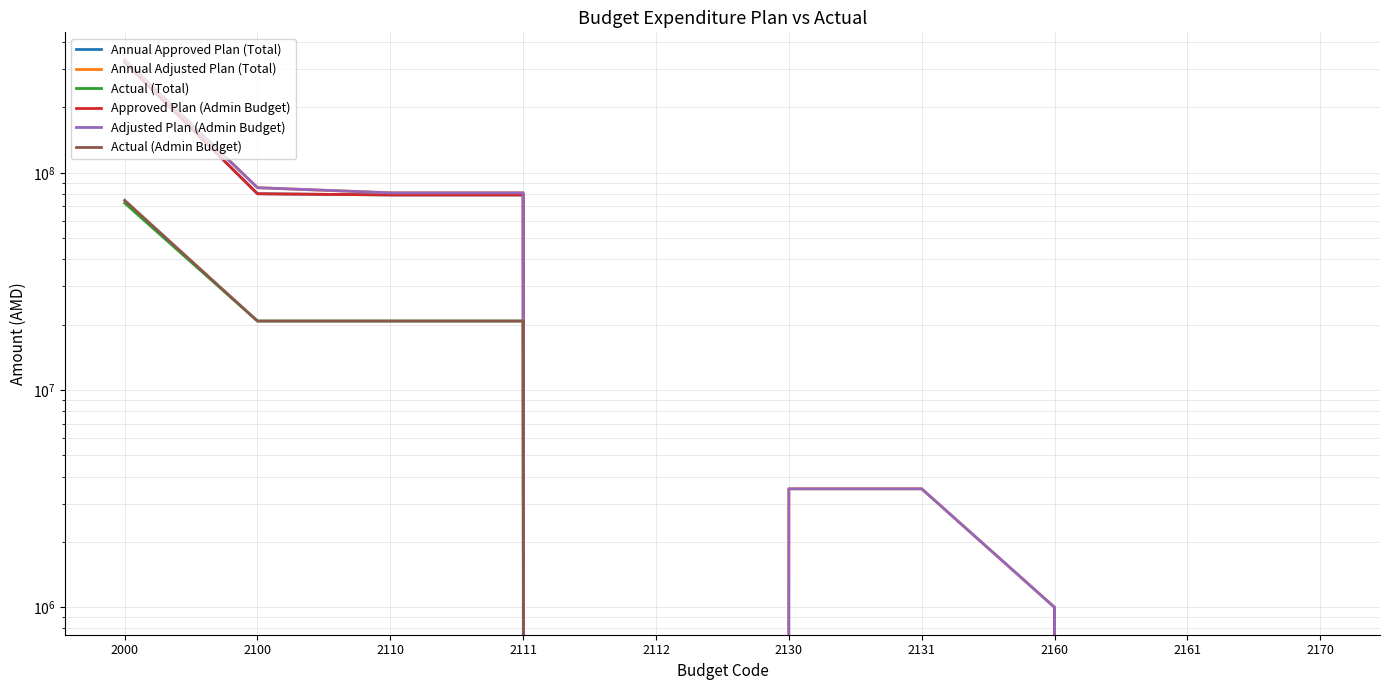

Rank the categories by Annual Approved Plan (Total) value from lowest to highest.

2112, 2130, 2131, 2161, 2170, 2160, 2110, 2111, 2100, 2000